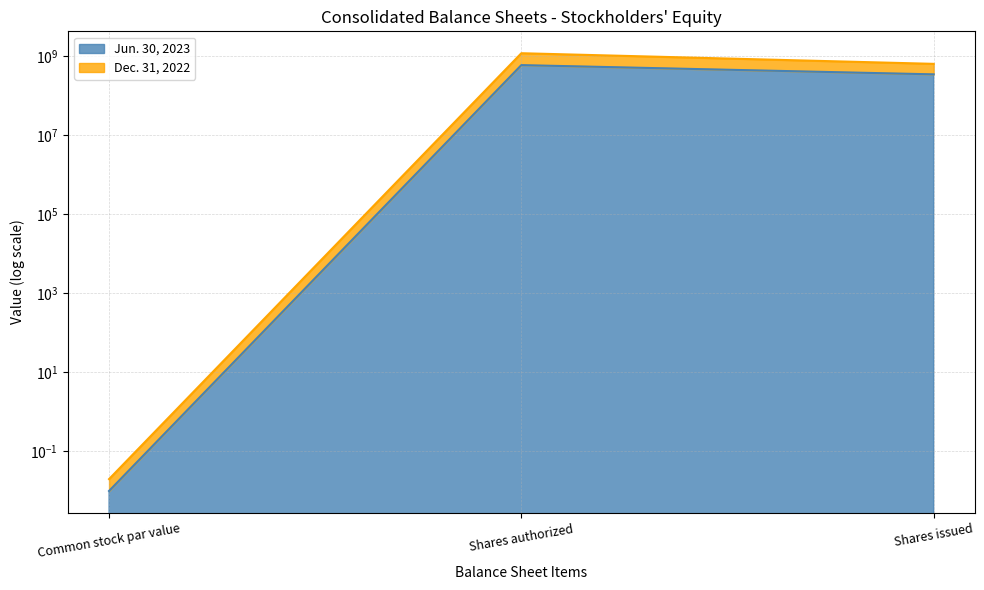

At how many categories does at least one series exceed 767758336?

1